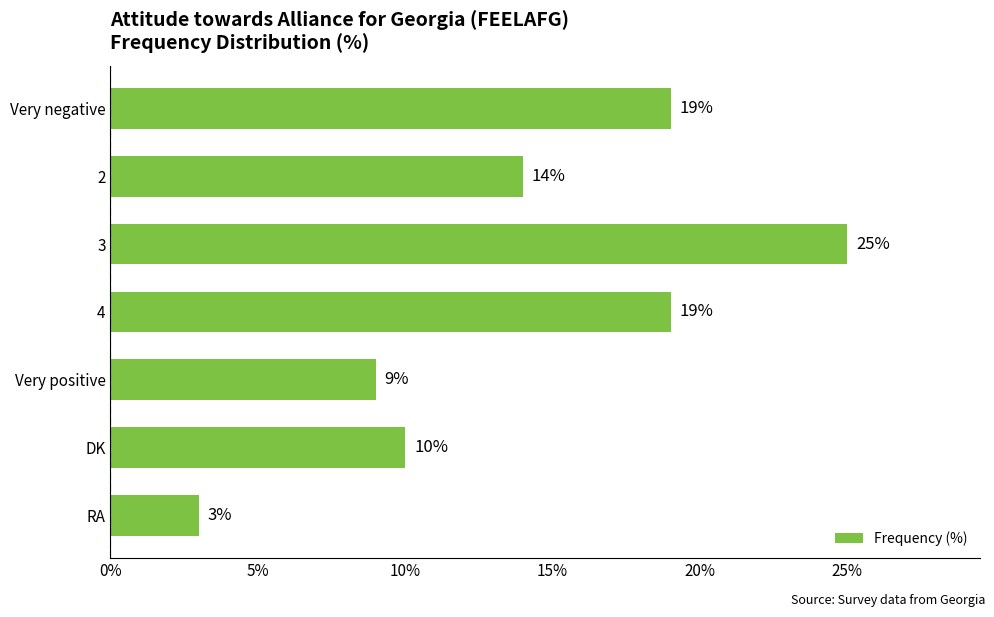

What value does the data have at 4?

19